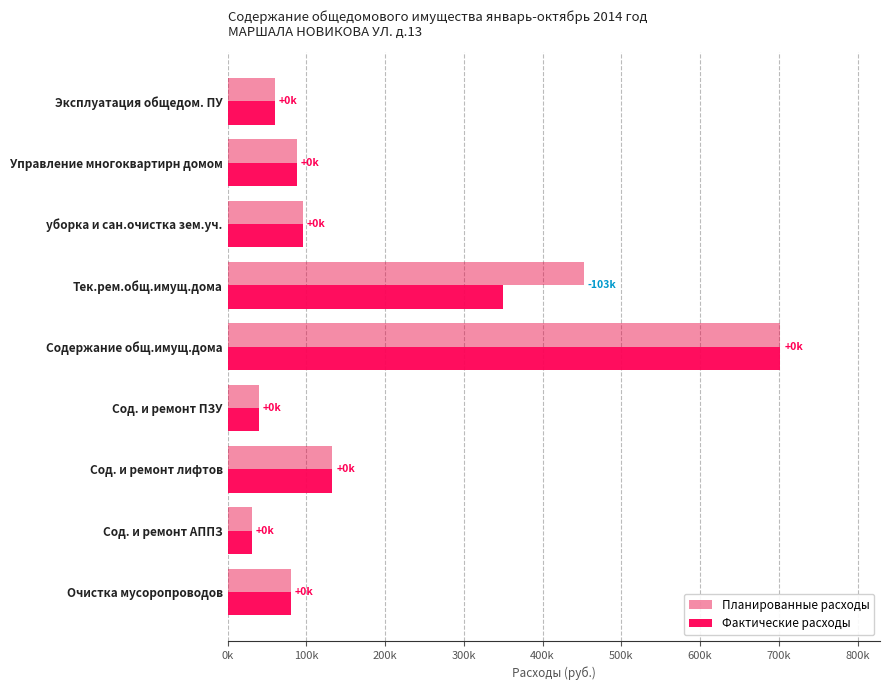

Which category has the highest value in the Фактические расходы series?

Содержание общ.имущ.дома